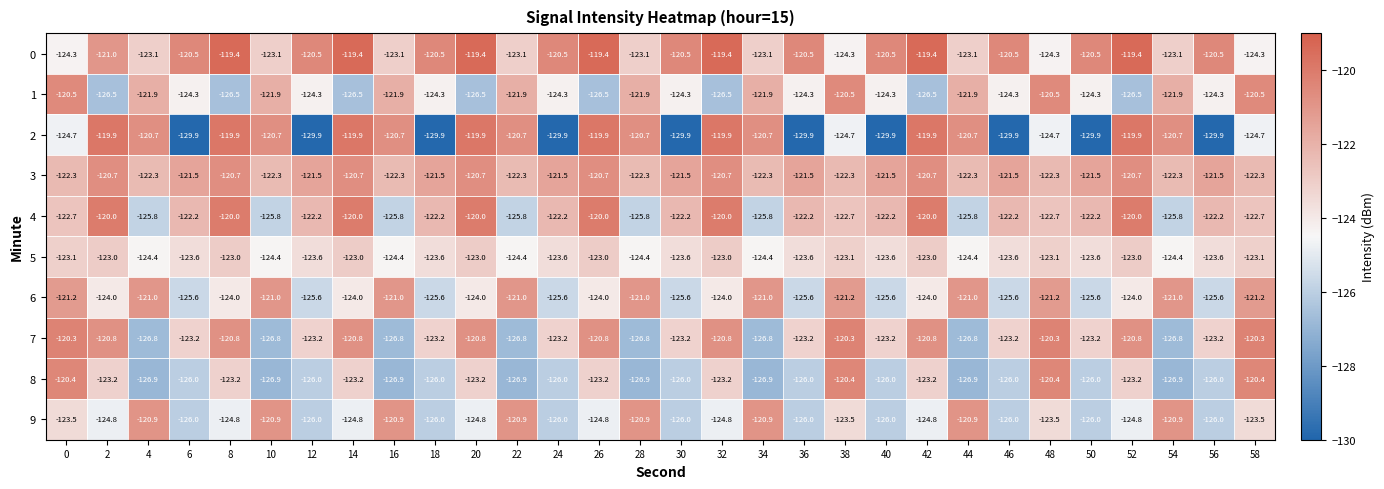

How many categories are shown in the chart?

30